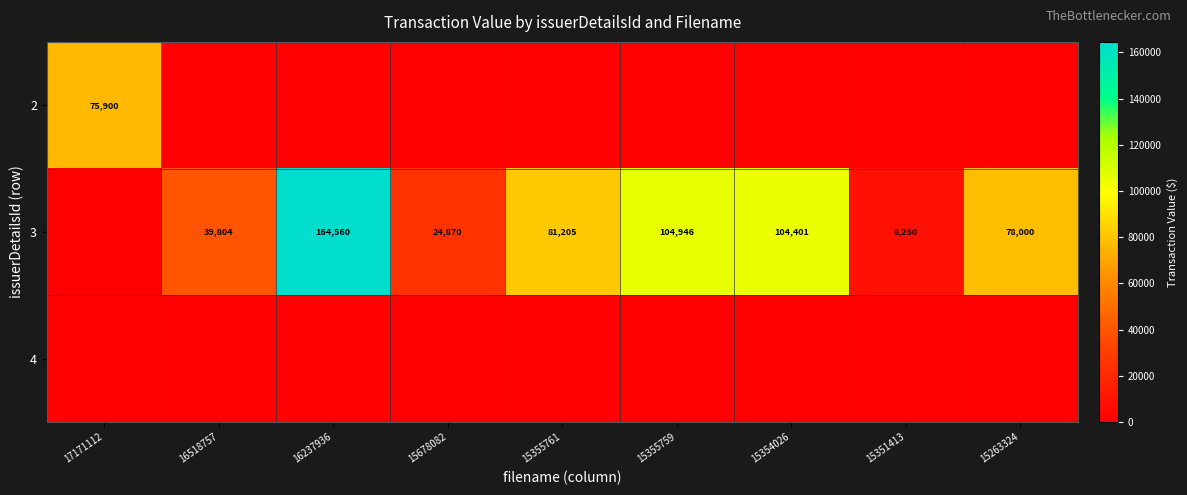

What is the sum of the 3 values at 15354026 and 15355759?

209347